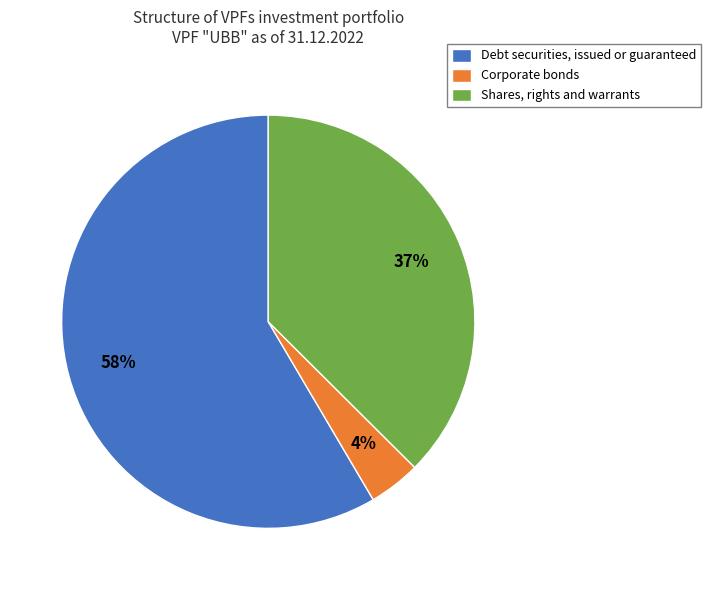

Is the sum of Debt securities, issued or guaranteed and Shares, rights and warrants greater than half?

Yes